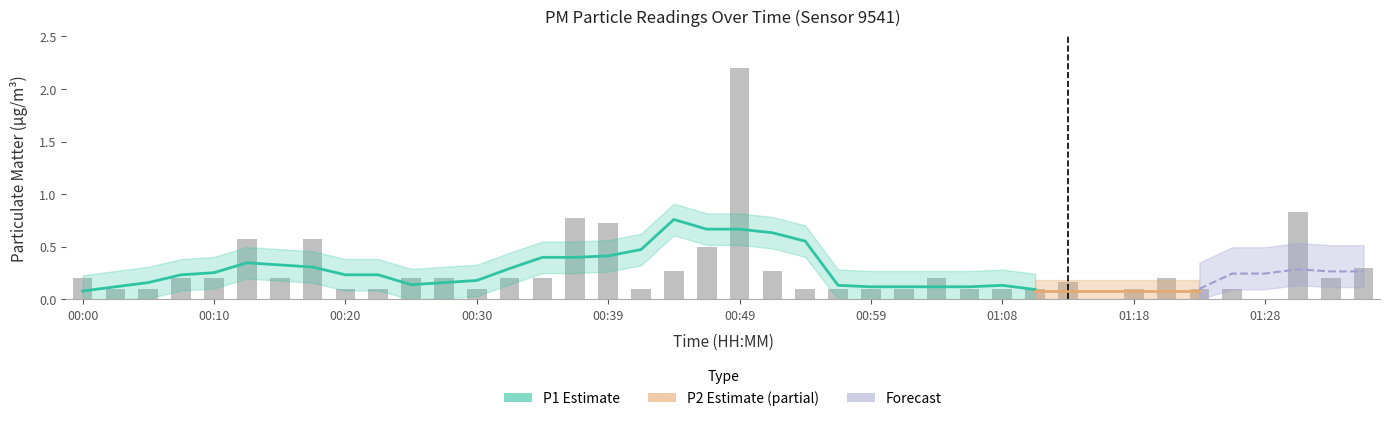

What is the sum of all values?

11.0